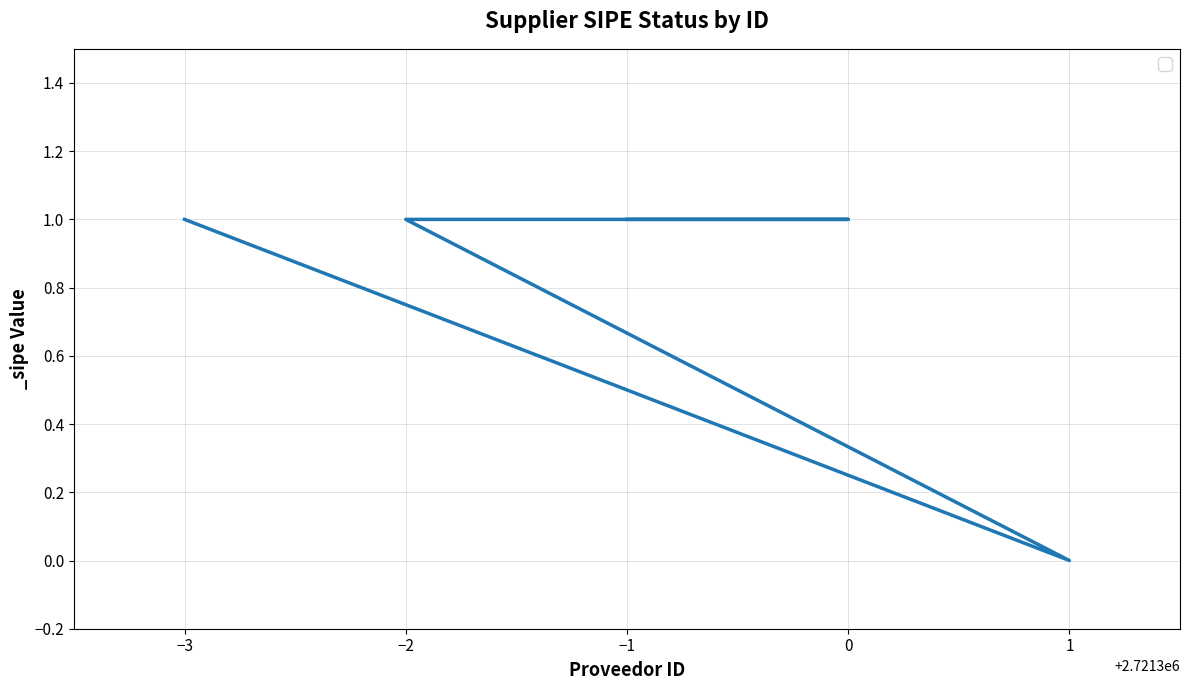

Rank the categories by value from highest to lowest.

−1, 0, −2, −3, 1